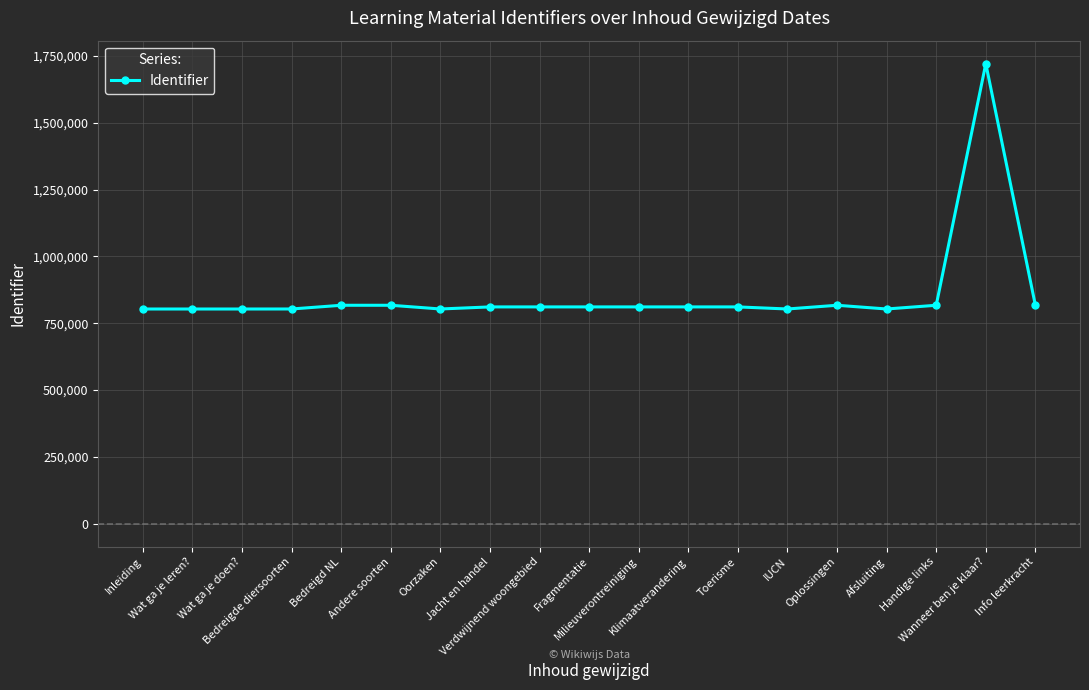

True or false: the data has more than 0 interior local peaks.

True